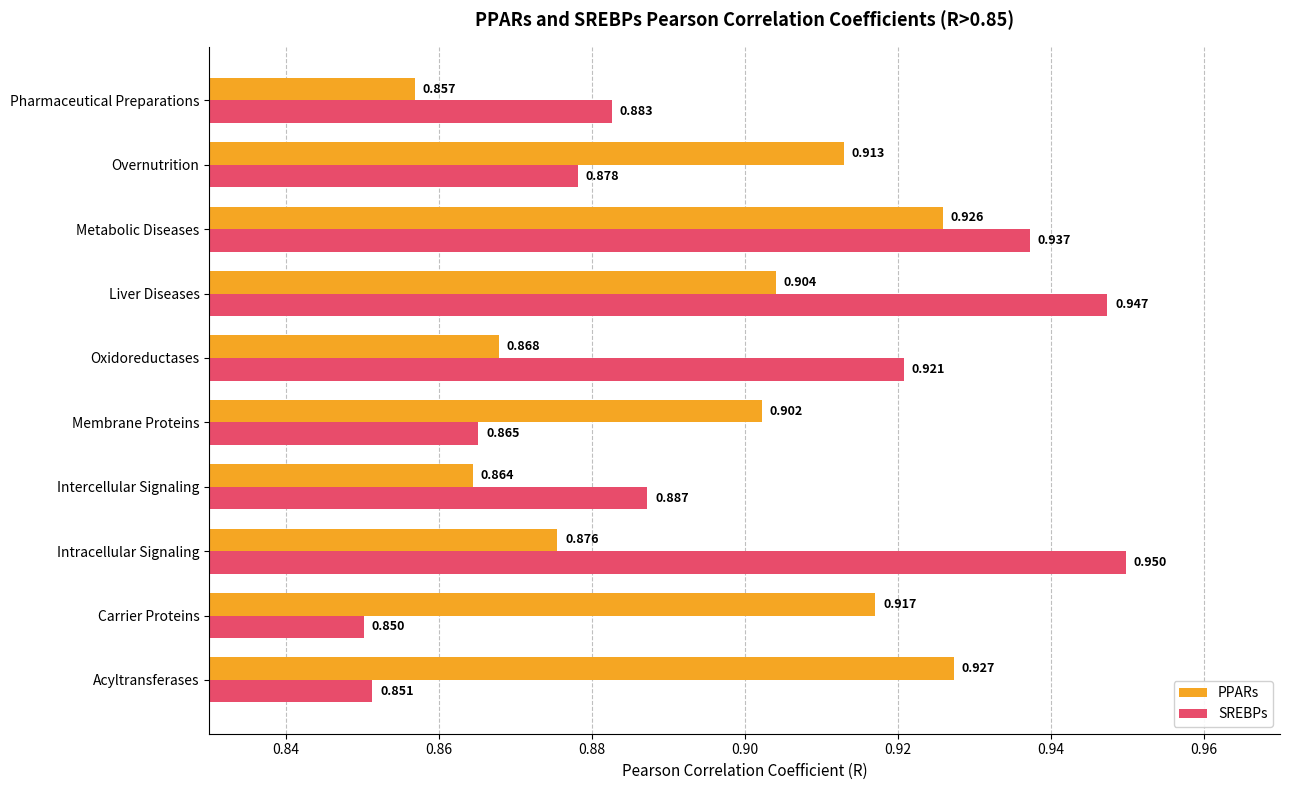

Rank the series by their average value, from lowest to highest.

PPARs, SREBPs